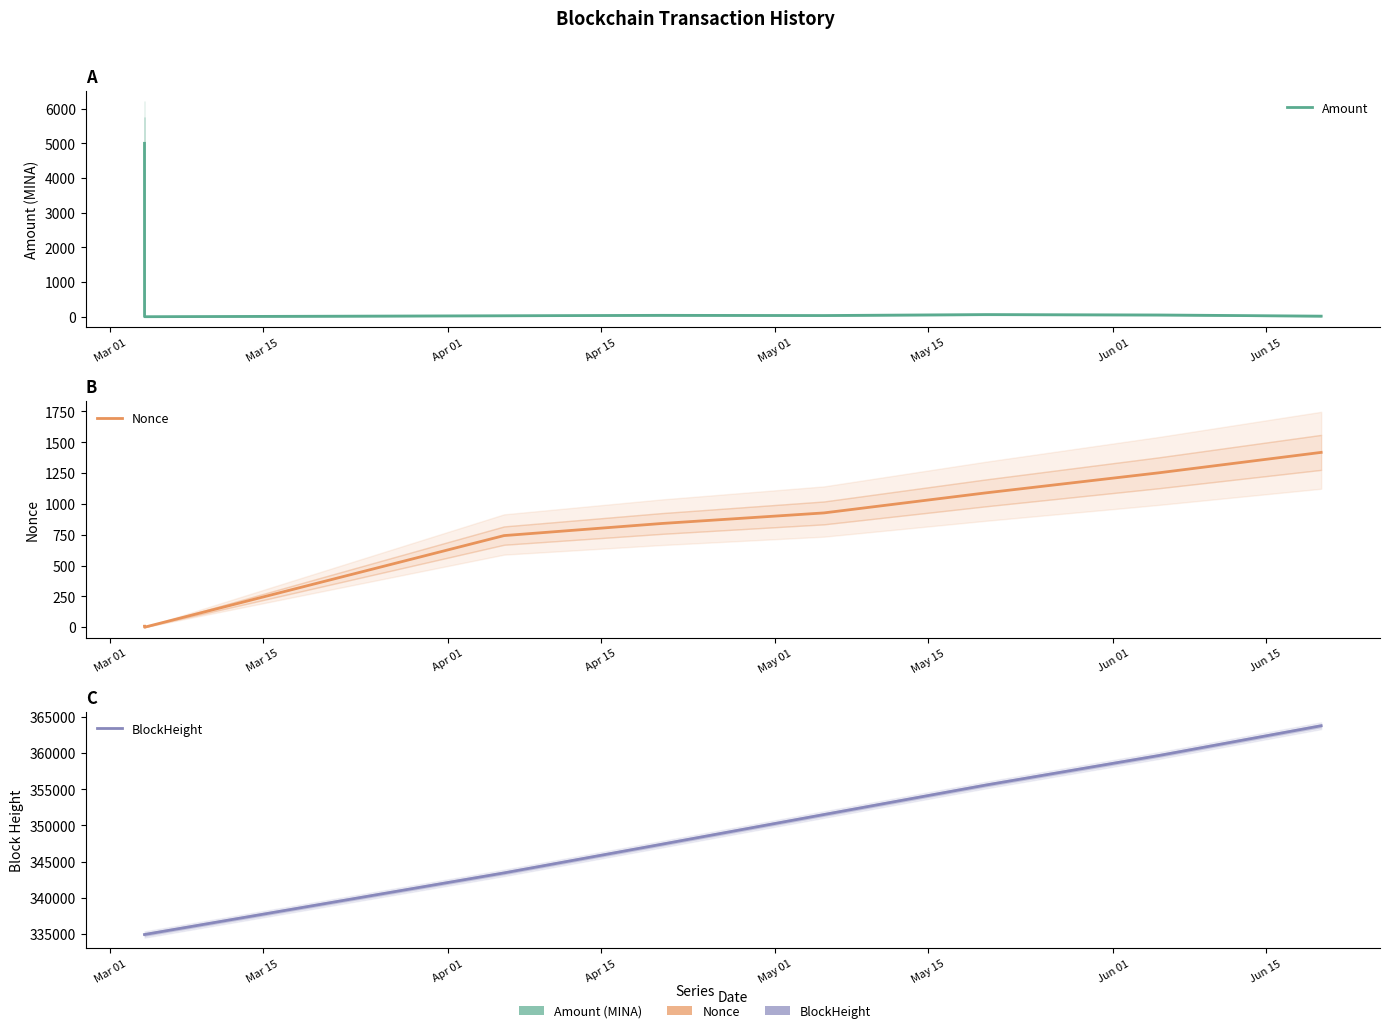

What is the maximum value shown in the chart?

363785.0